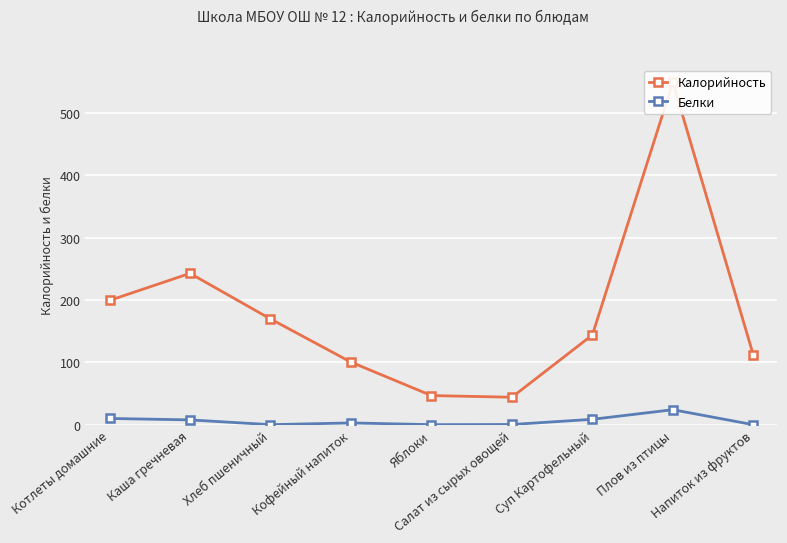

How many interior local valleys does the Калорийность series have?

1